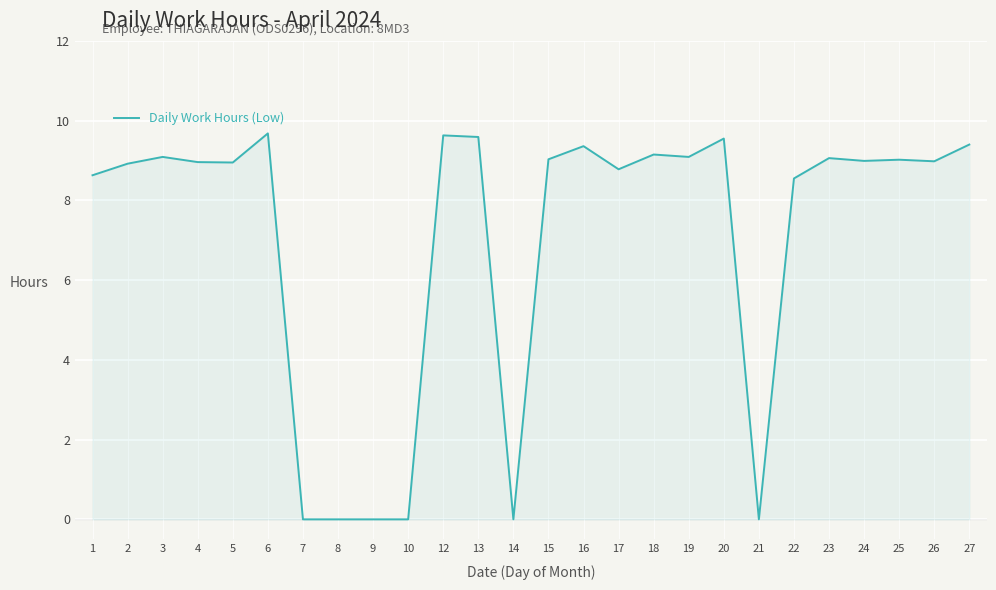

Is it true that the value at 8 is -6.1?

False